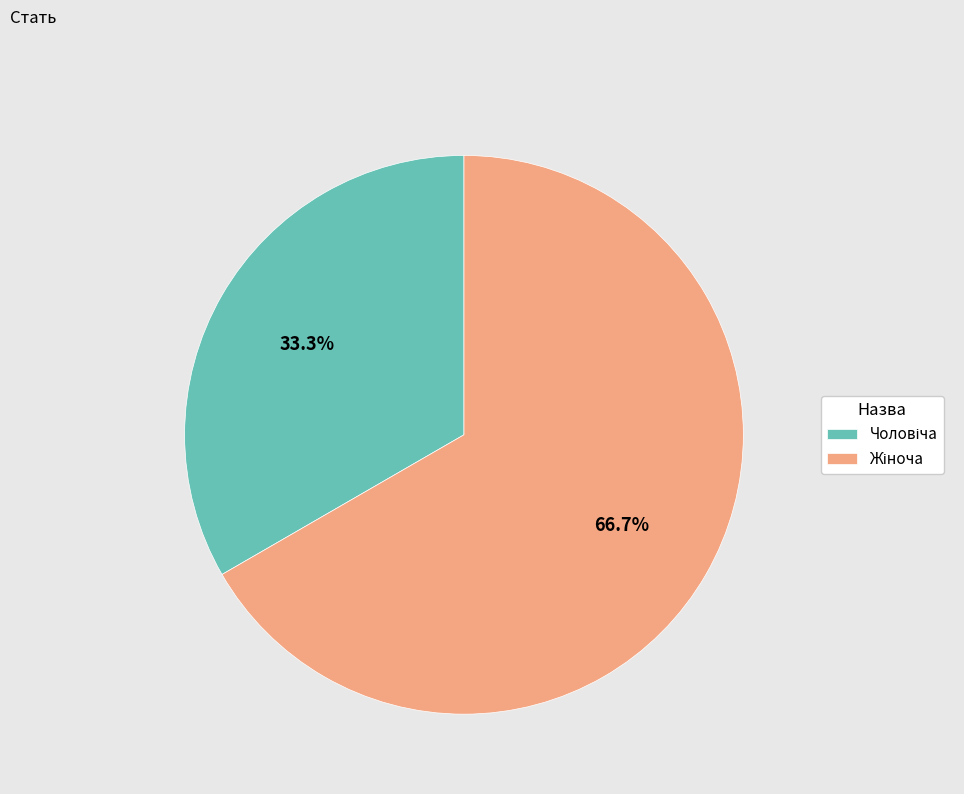

Is there any slice that represents more than half of the pie?

Yes